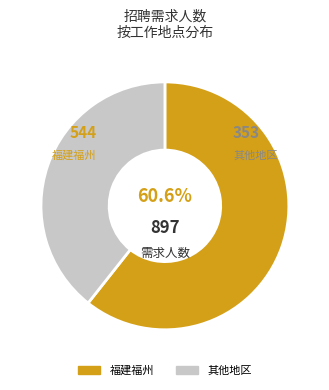

How many segments does this pie chart have?

2